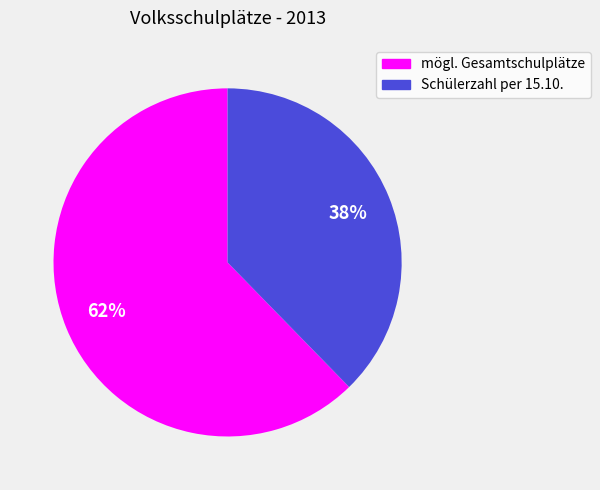

Rank the categories by value from lowest to highest.

Schülerzahl per 15.10., mögl. Gesamtschulplätze